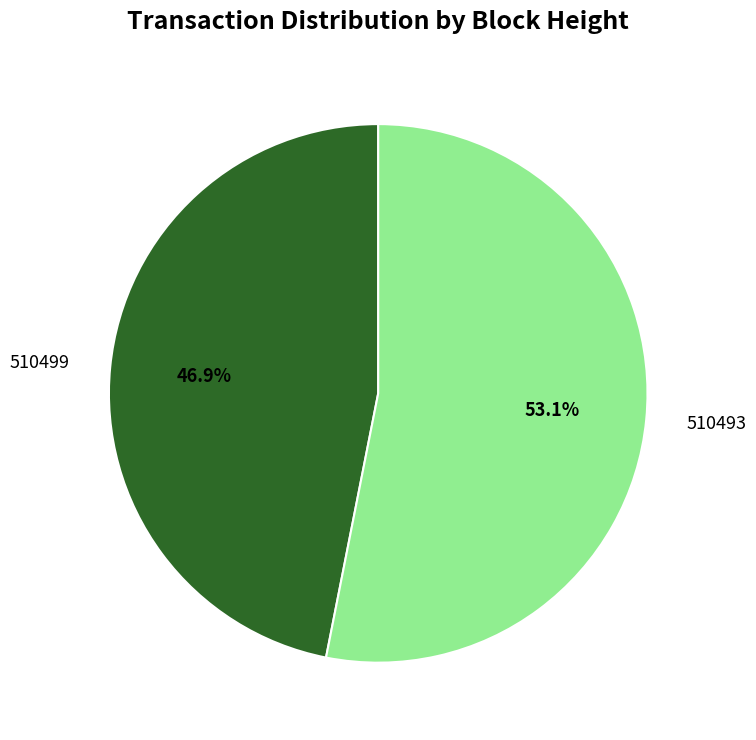

Do 510499 and 510493 together represent more than half of the pie?

Yes